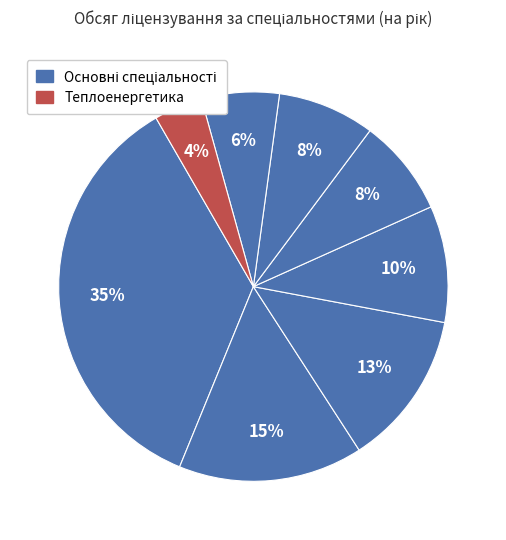

Count the number of slices in the pie.

8